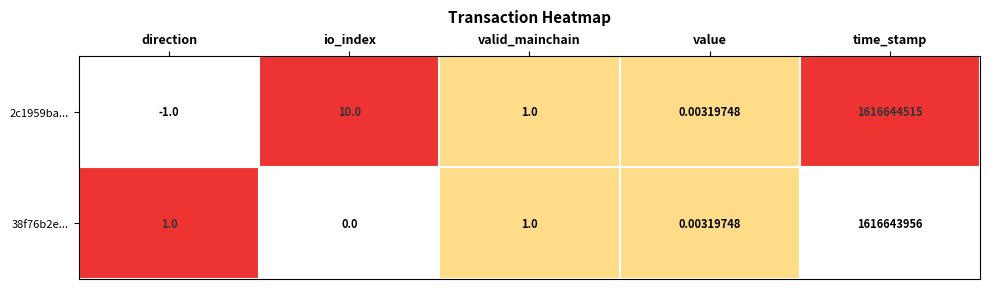

Rank the categories by 2c1959ba... value from highest to lowest.

time_stamp, io_index, valid_mainchain, value, direction